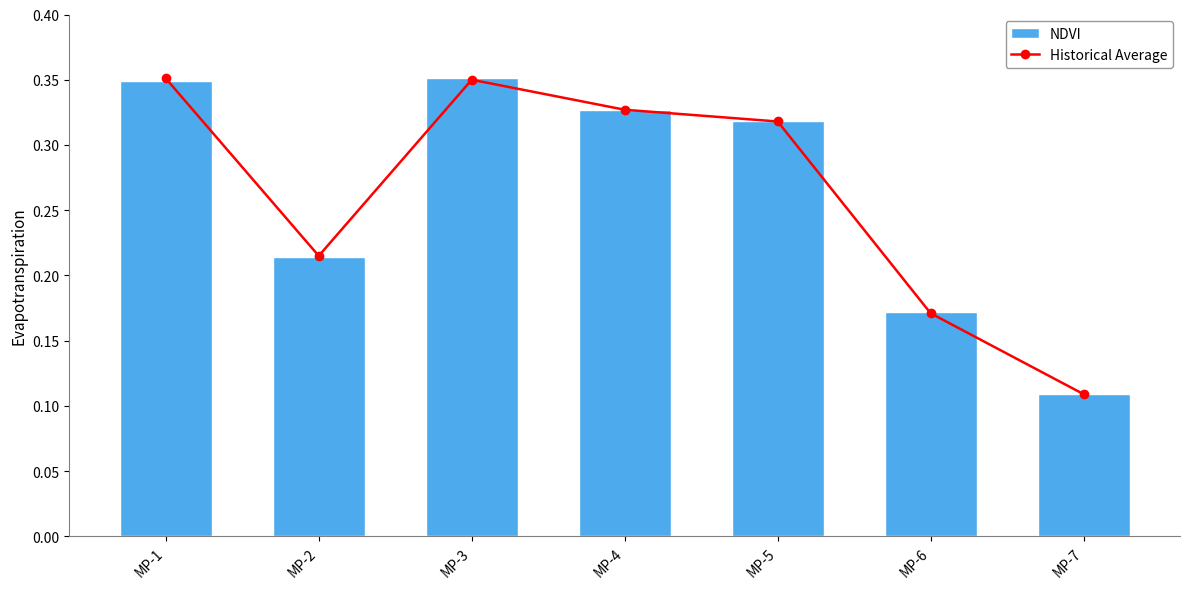

Rank the categories by Historical Average value from lowest to highest.

MP-7, MP-6, MP-2, MP-5, MP-4, MP-3, MP-1